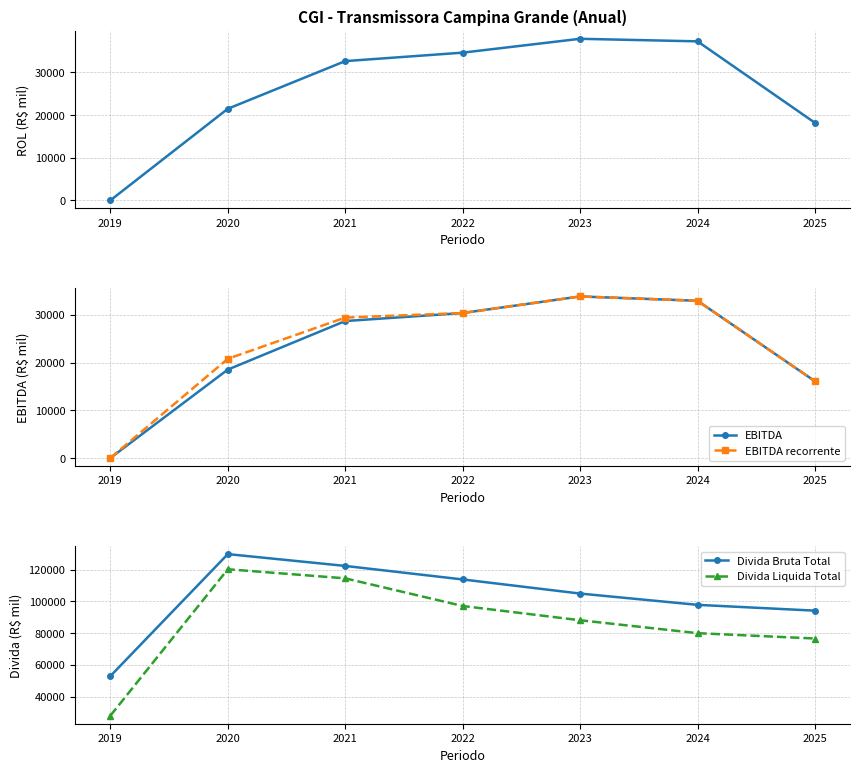

True or false: Divida Liquida Total and Divida Bruta Total intersect in this chart.

False